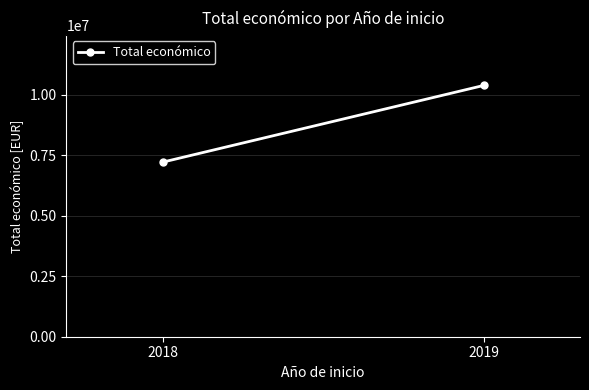

What is the difference between the maximum and minimum values?

3167540